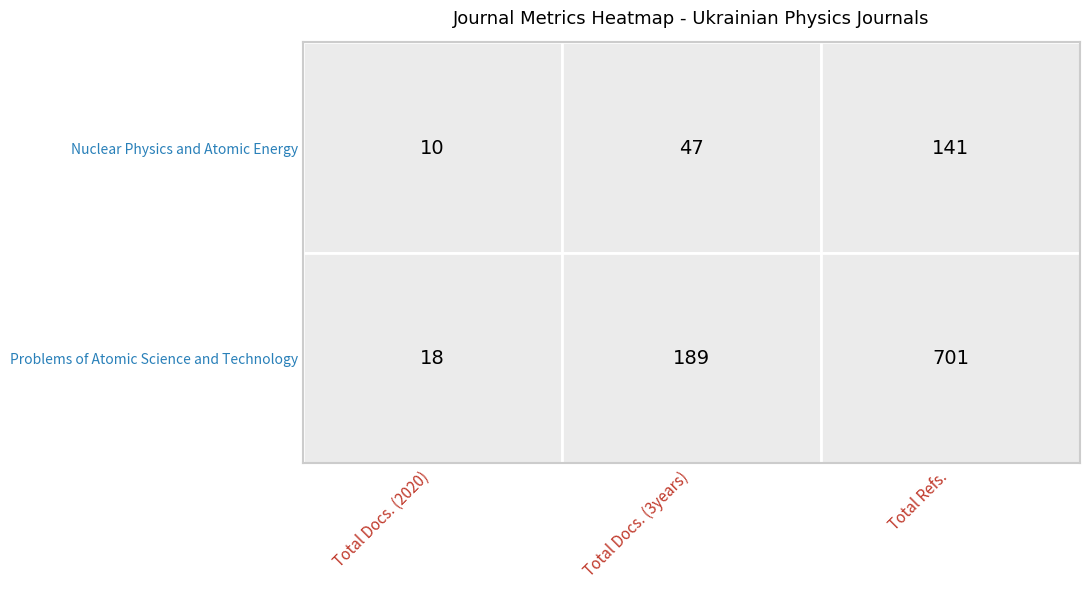

What is the difference between the maximum and minimum values in the Problems of Atomic Science and Technology series?

683